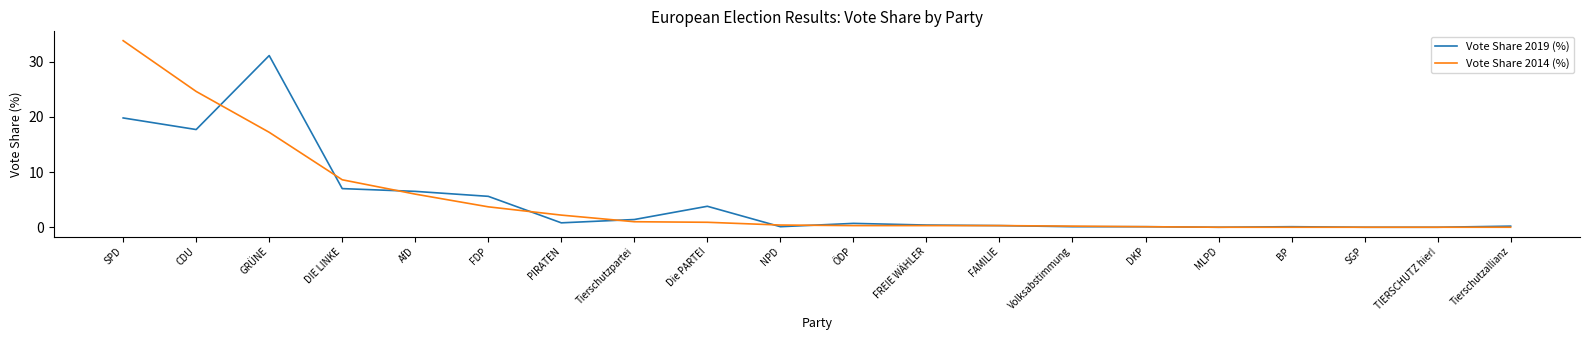

What is the difference between the maximum and minimum values in the Vote Share 2019 (%) series?

31.1